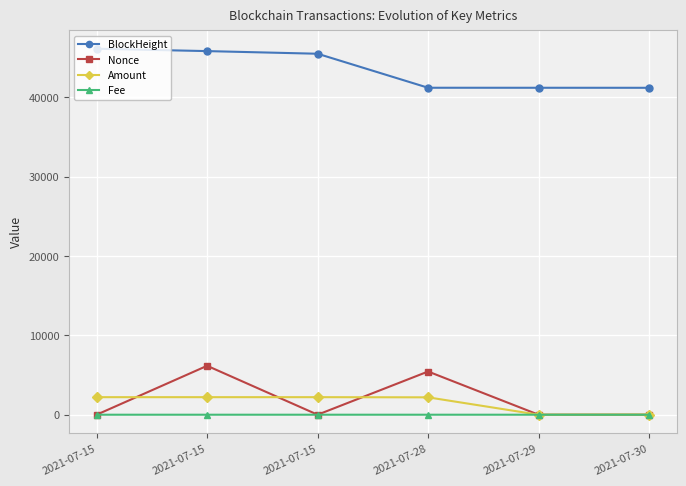

Where is the first local minimum for Amount?

2021-07-29